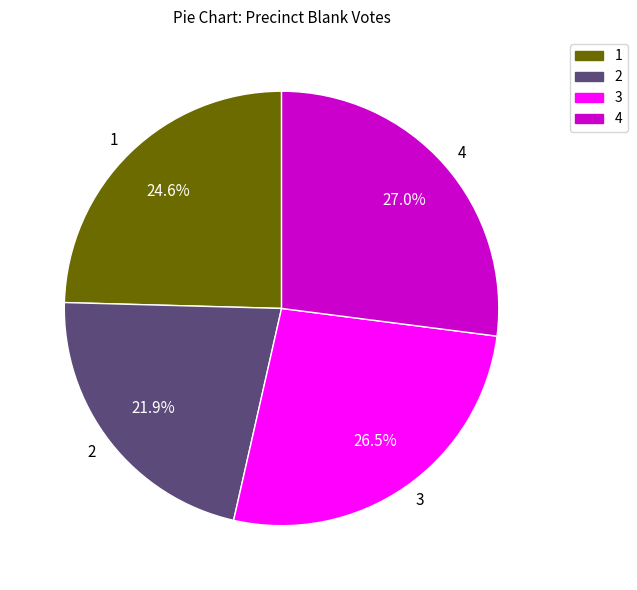

The 3 slice represents 41% of the pie. True or false?

False